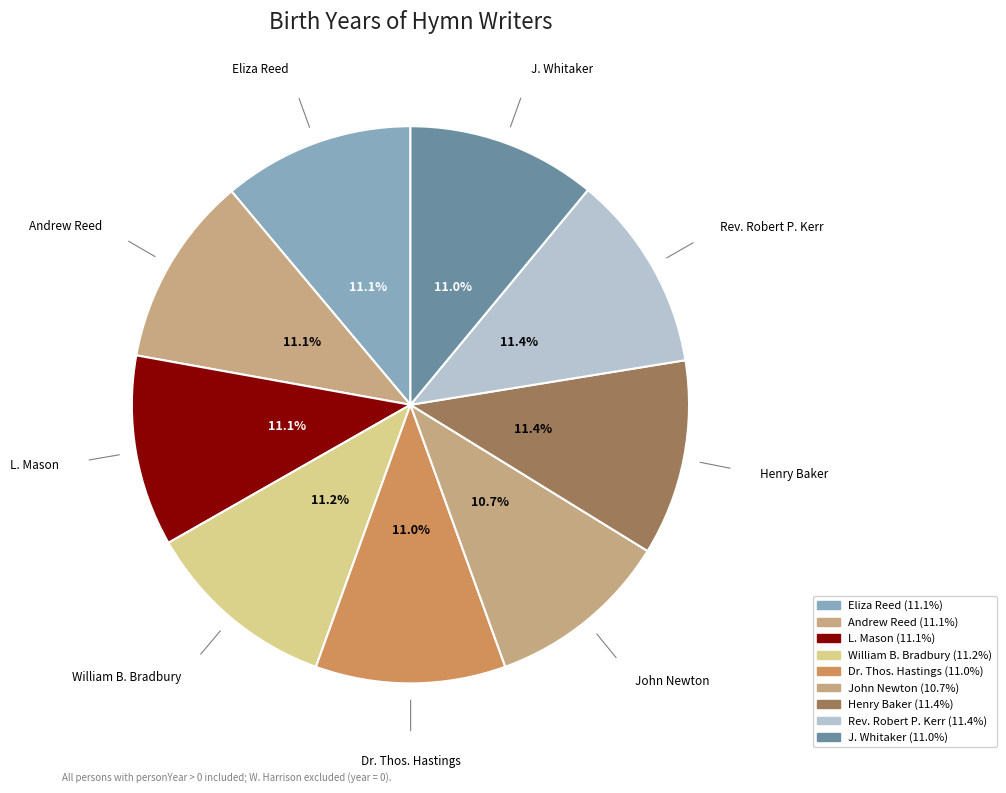

Combined, what portion of the pie is William B. Bradbury and Eliza Reed?

22.3%